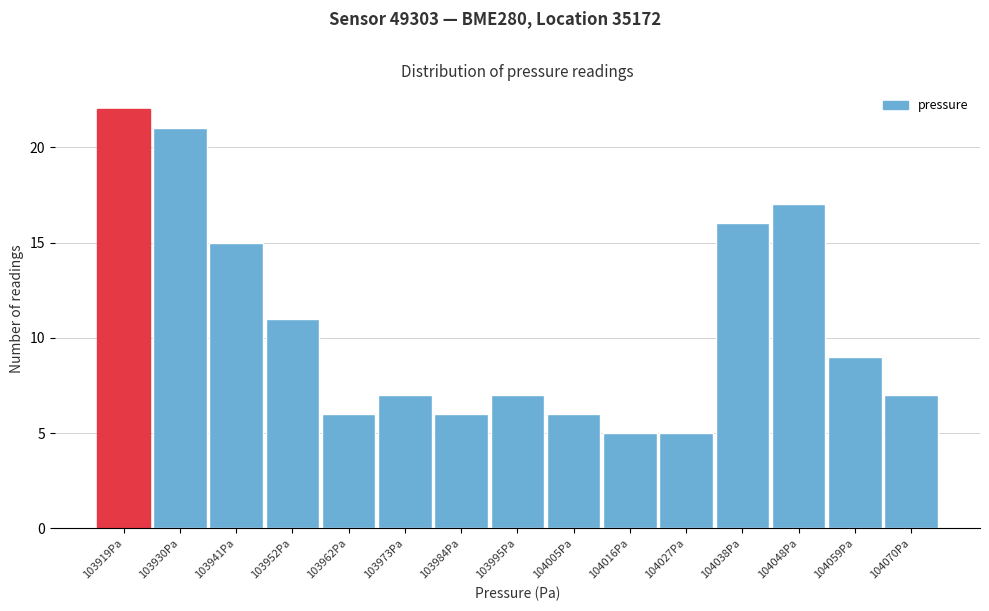

Reading left to right, list all the values displayed in this chart.

22	21	15	11	6	7	6	7	6	5	5	16	17	9	7